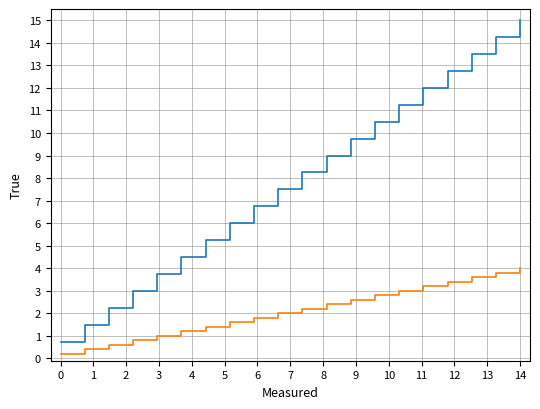

What is the greatest value displayed?

15.0